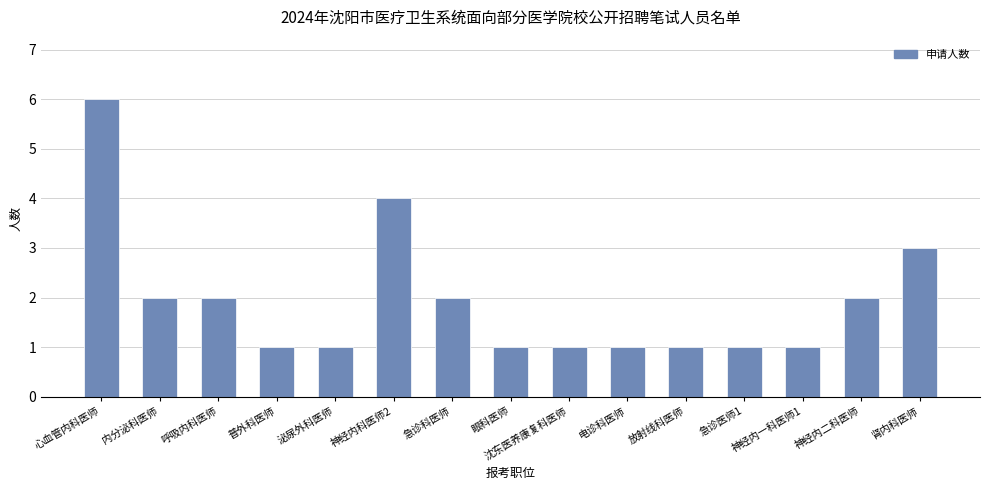

Which has a higher value, 肾内科医师 or 神经内一科医师1?

肾内科医师